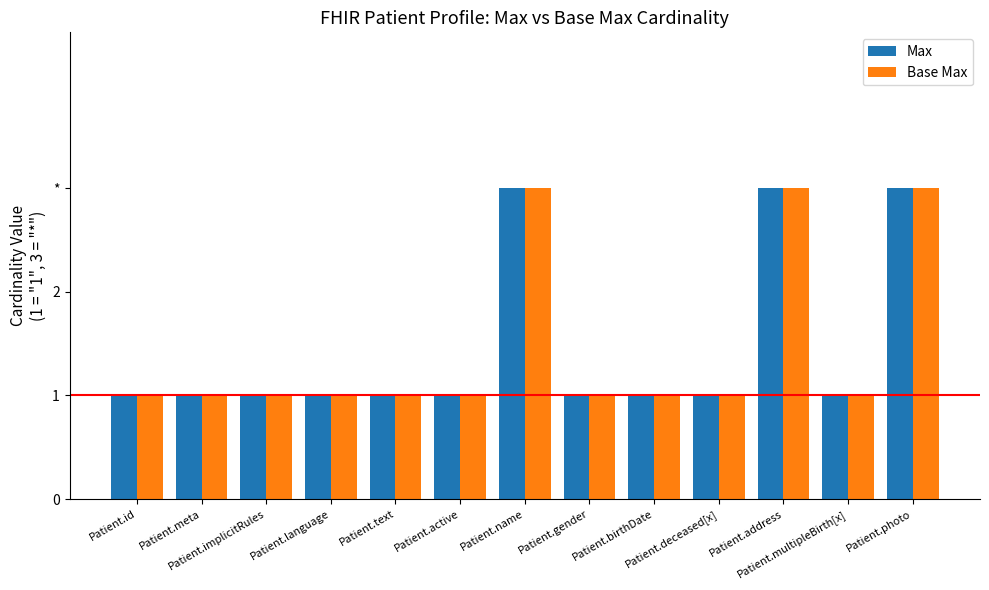

Does the chart contain stacked bars?

No